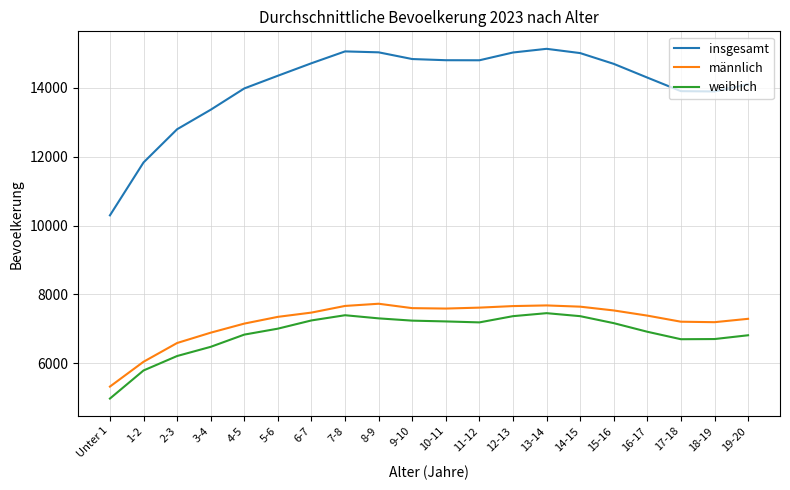

How many series are shown in this chart?

3